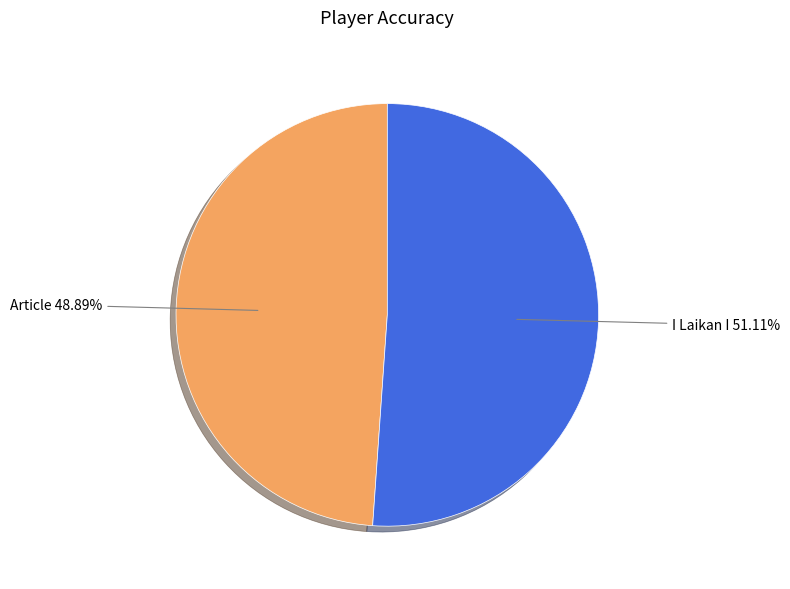

What portion of the pie excludes Article?

51.1%